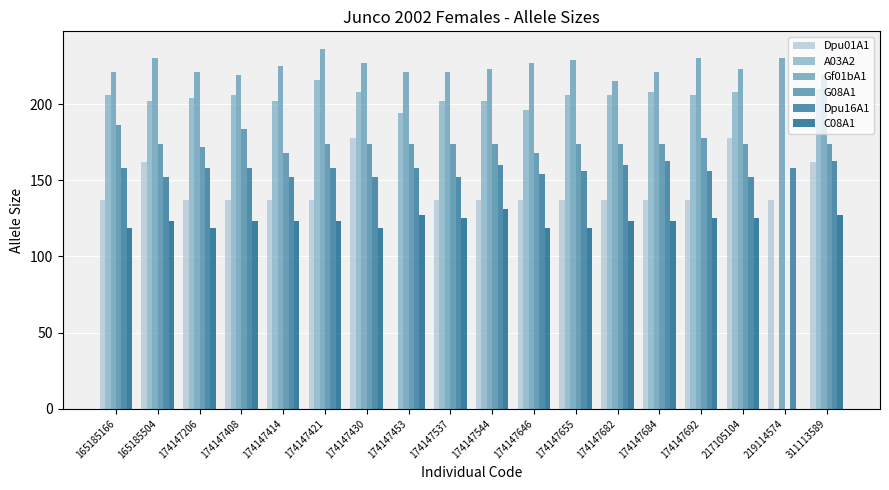

What is the average value of the Dpu16A1 series?

157